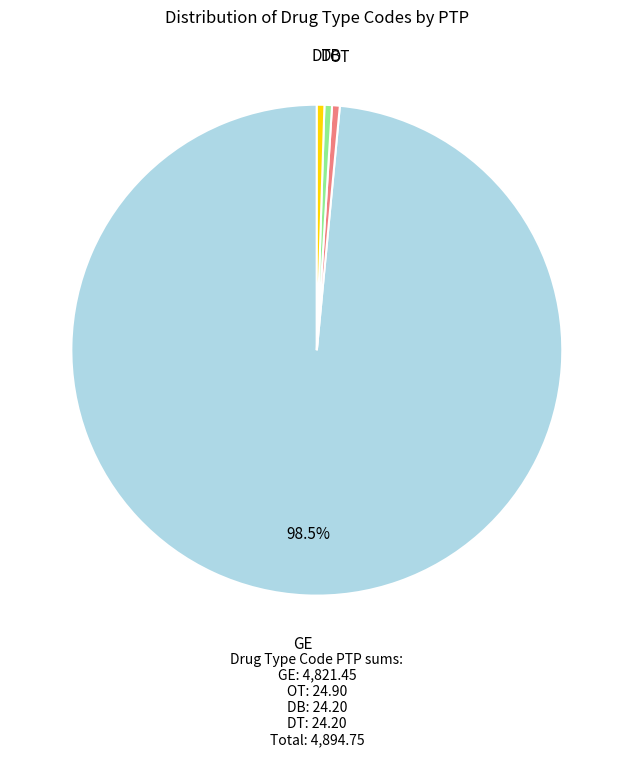

Is there any slice that represents more than half of the pie?

Yes